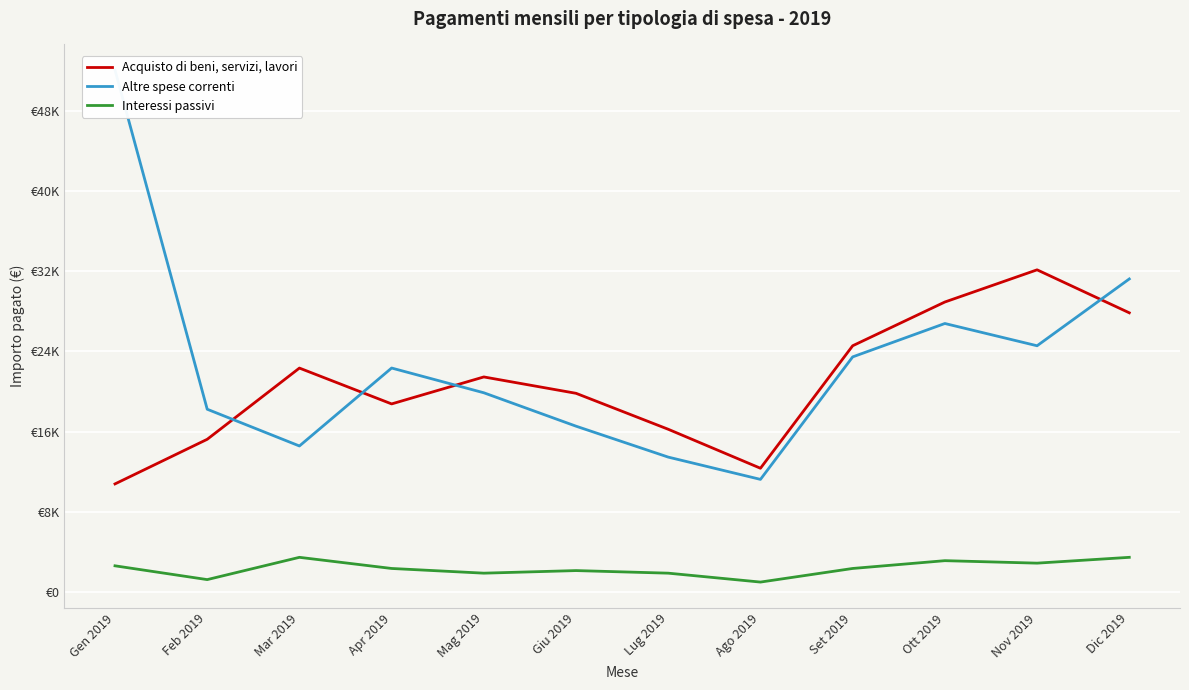

List the labels in order of Interessi passivi value, smallest first.

Ago 2019, Feb 2019, Lug 2019, Mag 2019, Giu 2019, Apr 2019, Set 2019, Gen 2019, Nov 2019, Ott 2019, Mar 2019, Dic 2019